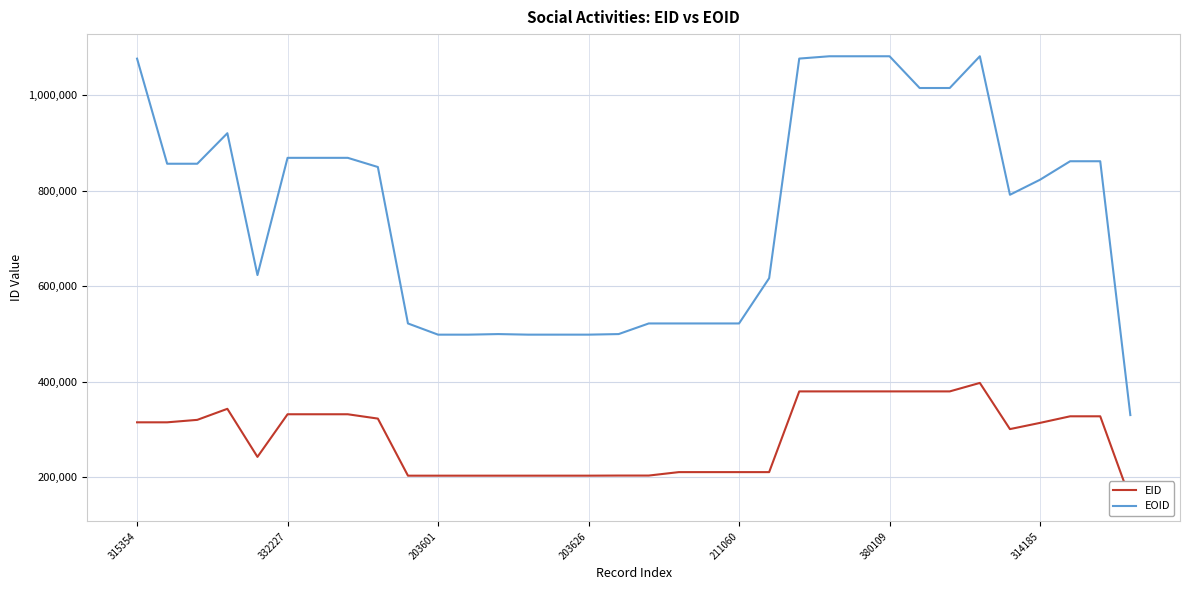

The value of EOID at 211060 is 522414. True or false?

True